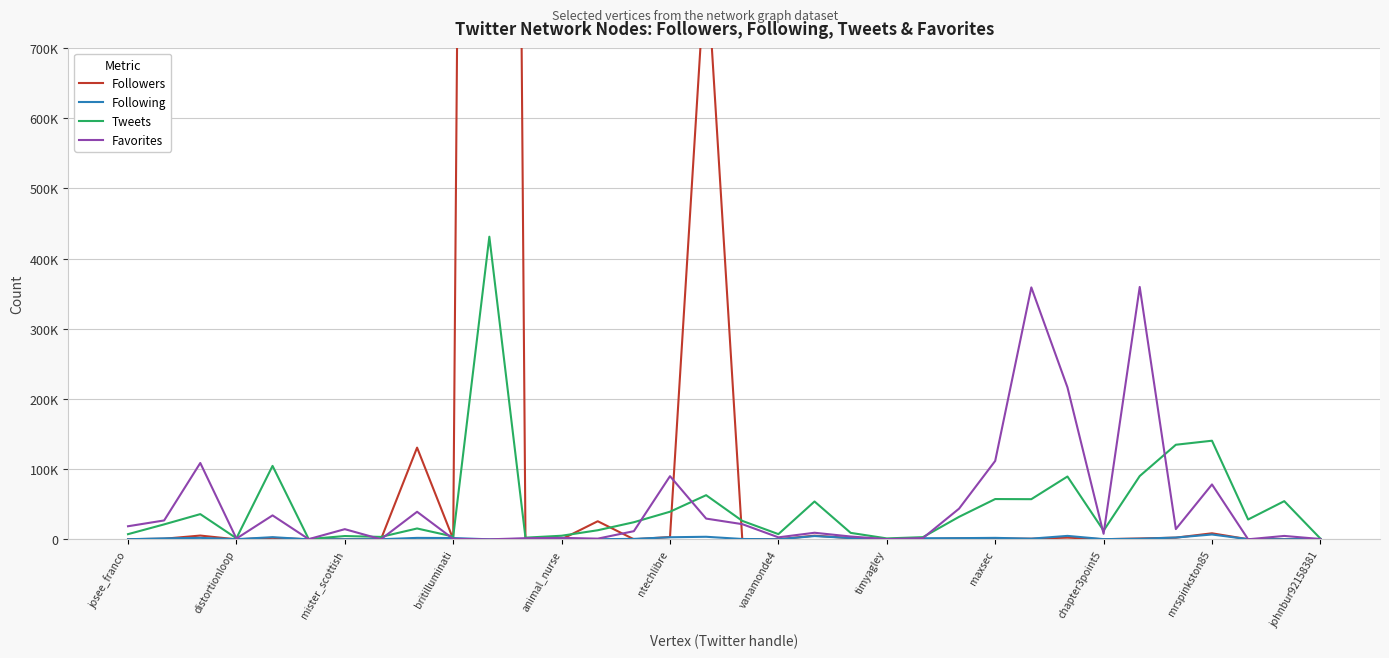

Reading left to right, transcribe all the data shown in this chart.

Followers: 168	872	5362	6	2094	5	26	101	130631	291	6604905	324	101	25773	101	3263	831697	232	71	5223	1763	65	283	1318	1097	870	2417	176	1228	2394	8589	163	89	13
Following: 140	1385	2087	237	3072	29	82	169	2055	1849	27	665	121	223	642	2958	3640	502	80	4669	1797	207	1562	1685	2085	963	4906	284	820	2542	6881	227	79	591
Tweets: 7359	21302	35911	1493	104606	371	4682	3452	15457	4014	431048	2379	5120	12934	24364	39340	62878	26287	7412	53902	9201	1305	3094	32041	57376	57188	89486	12362	90116	134725	140463	28261	54372	1088
Favorites: 18631	26899	108760	1056	34109	251	14474	129	39258	649	3	1575	2066	987	11624	89977	29542	21618	2828	9374	4007	293	1776	43699	111680	358843	216460	7879	359468	14583	78177	52	4845	440